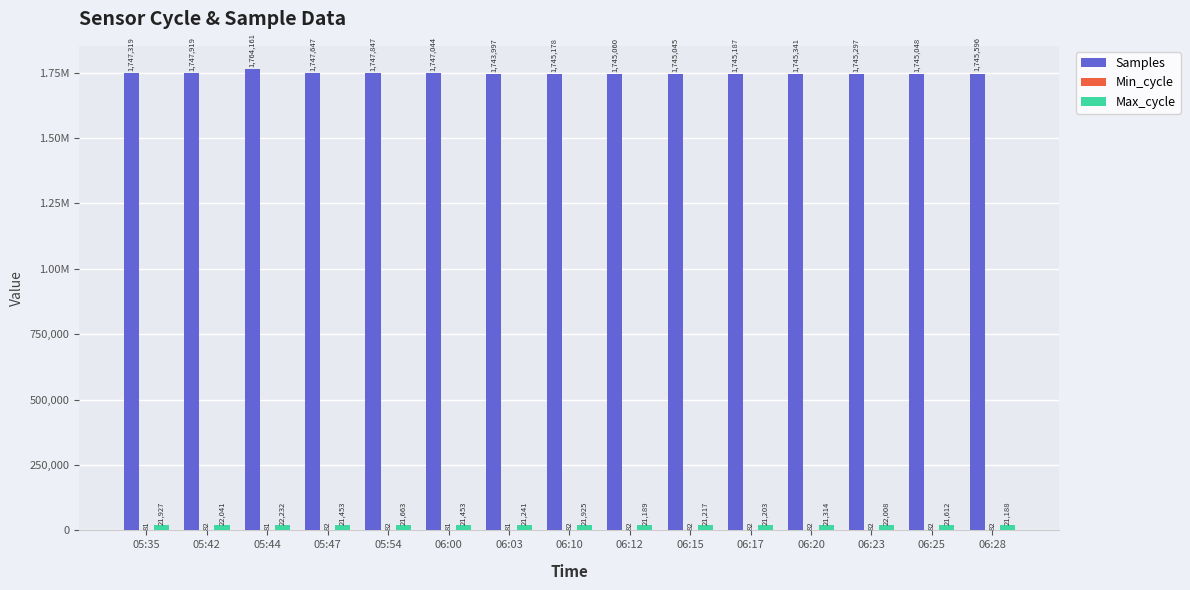

Are the bars horizontal?

No